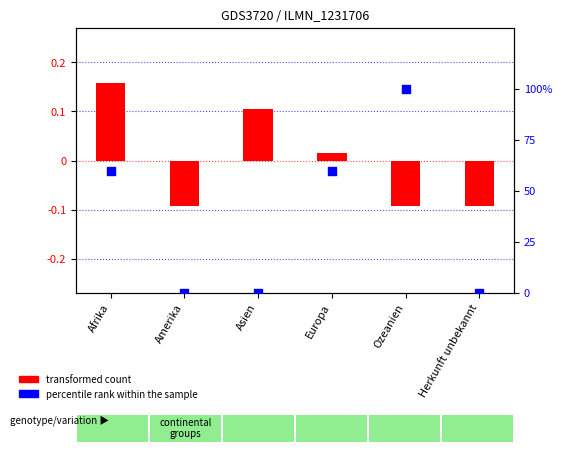

Which series has the largest total across all categories?

percentile rank within the sample